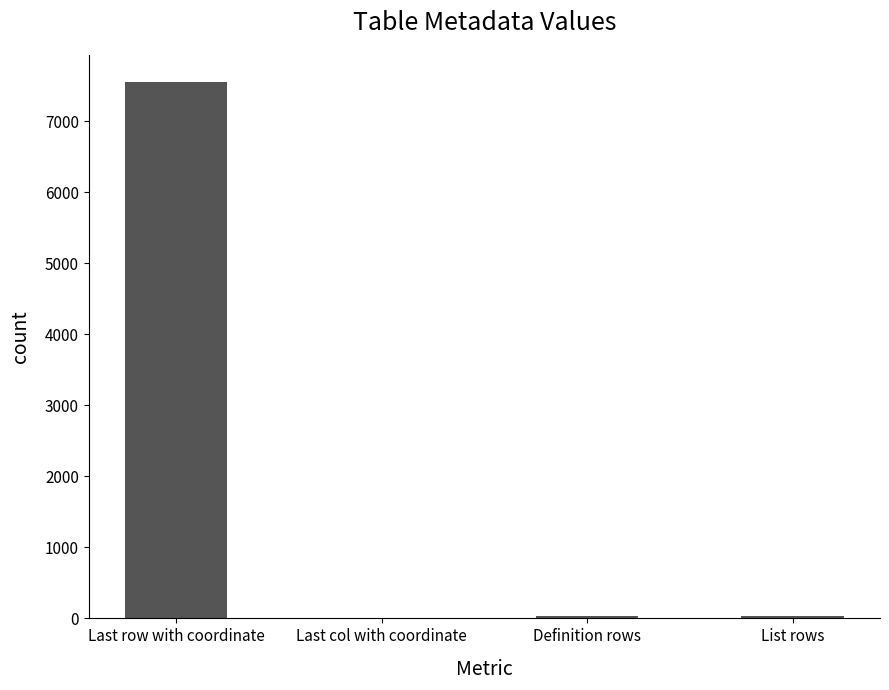

At which label is the value closest to 3777?

Definition rows